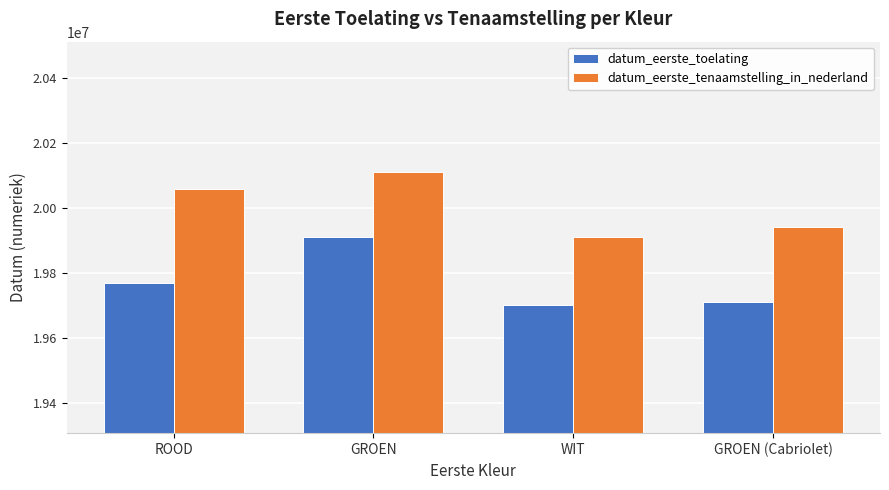

List the labels in order of datum_eerste_tenaamstelling_in_nederland value, smallest first.

WIT, GROEN (Cabriolet), ROOD, GROEN